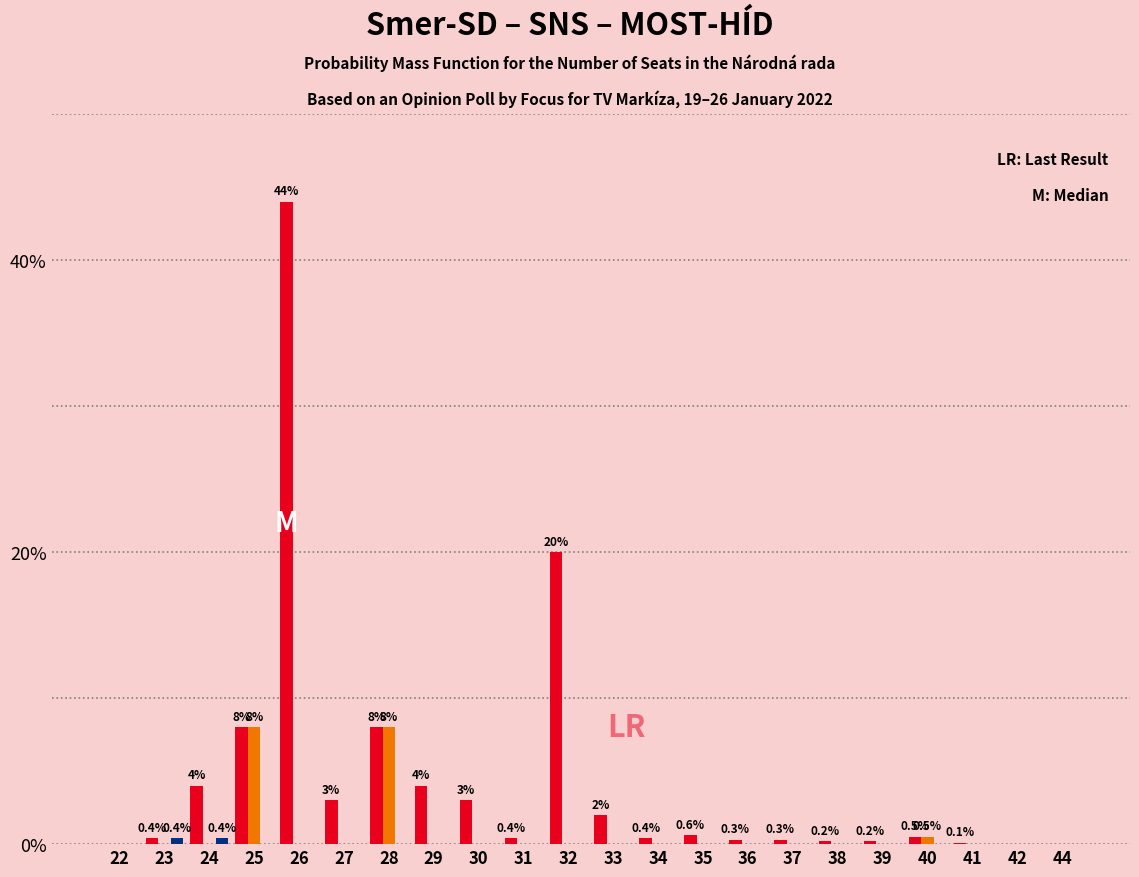

What is the total value across all series at 29?

4.0